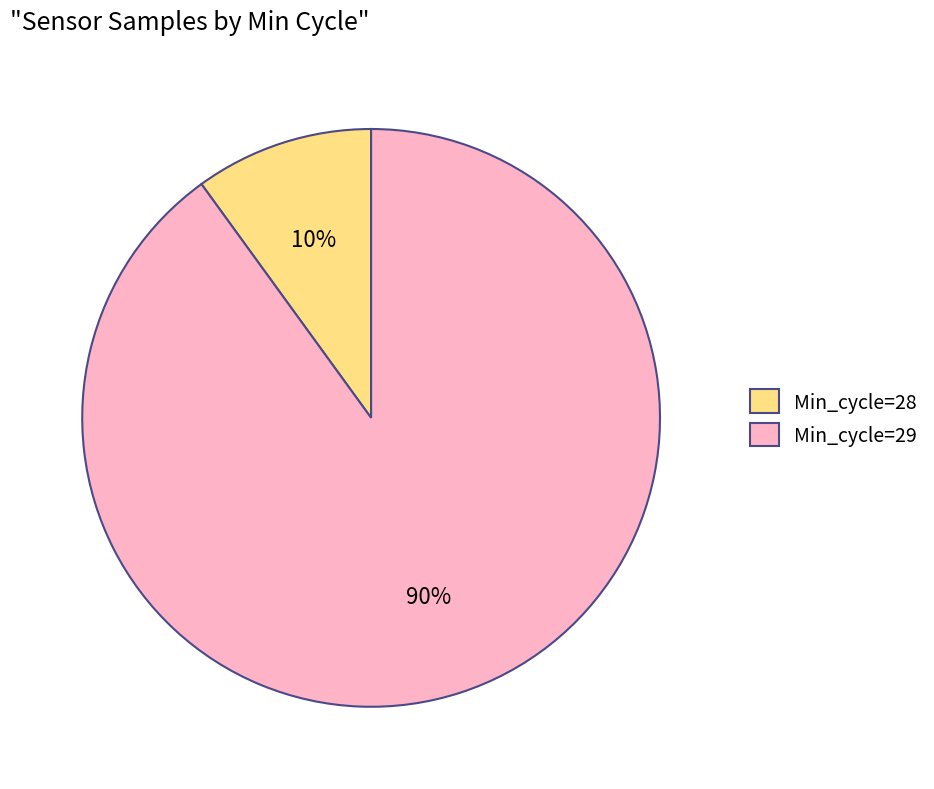

Does any single category account for the majority?

Yes